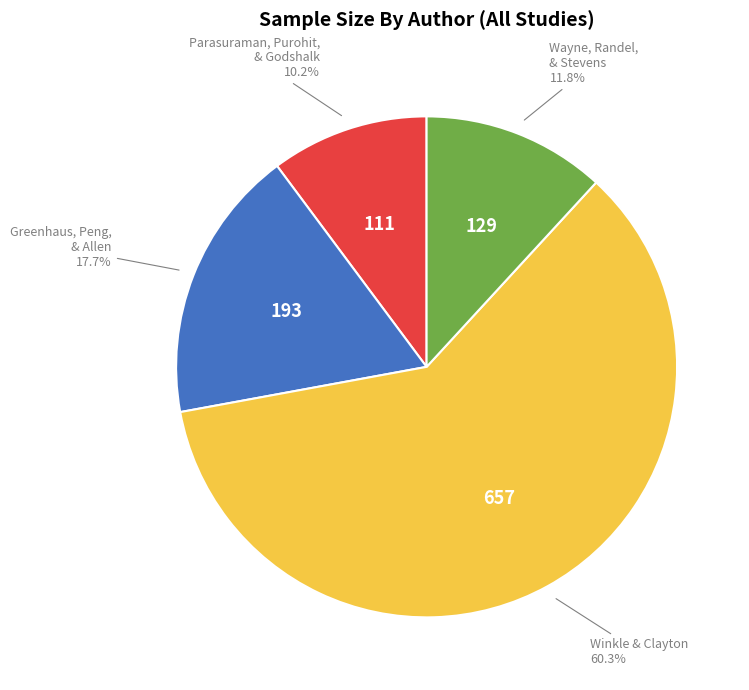

How much of the chart is everything except Greenhaus, Peng, & Allen?

82.3%